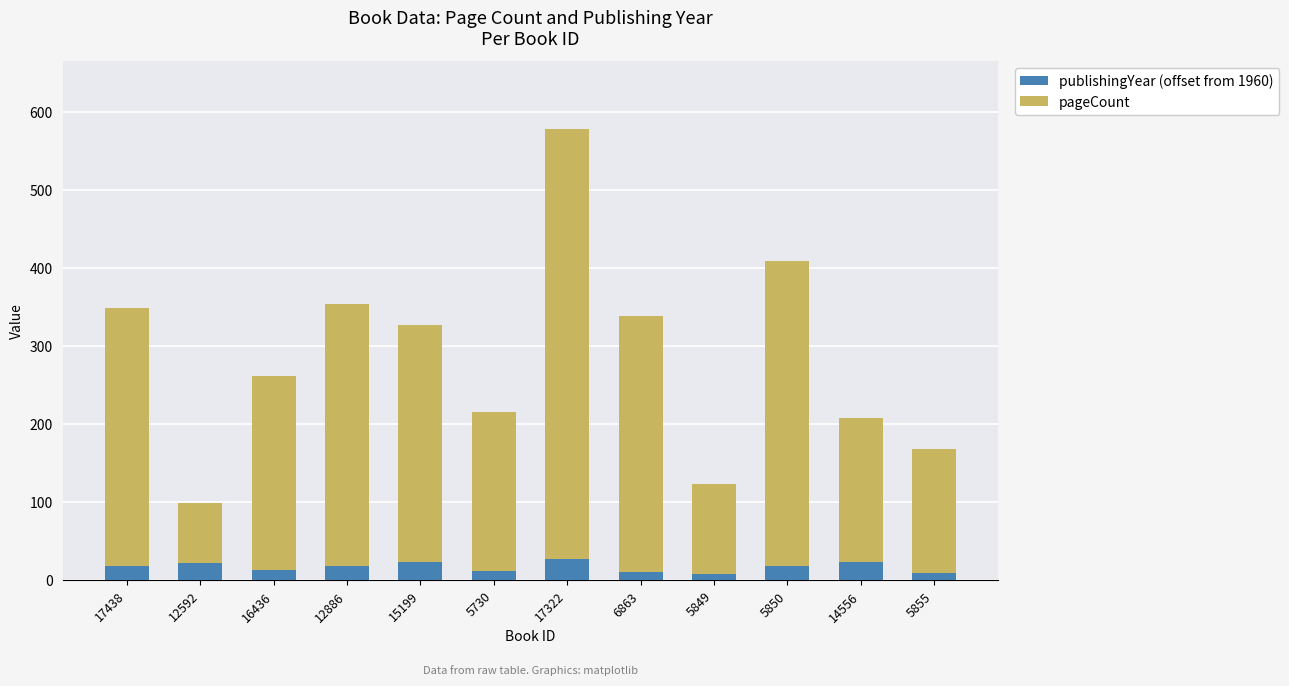

The publishingYear (offset from 1960) series shows 18 at 12886. True or false?

True